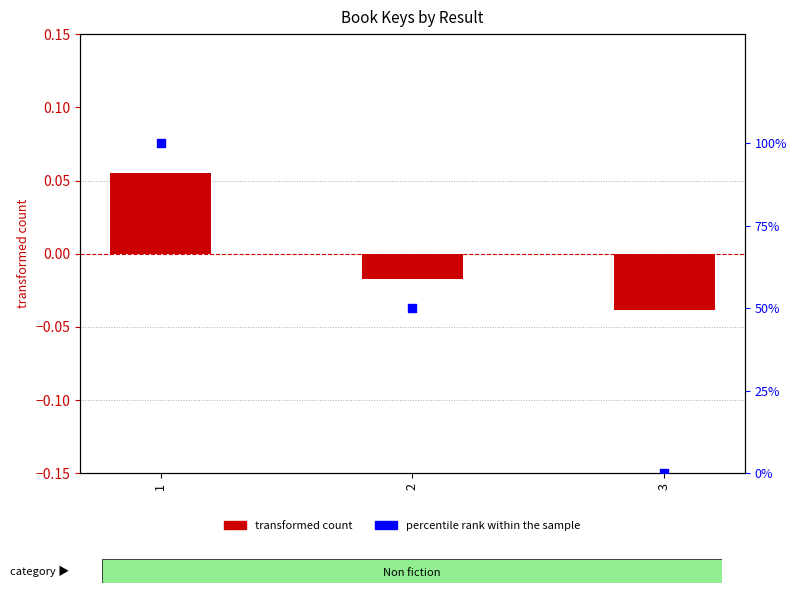

Which series has the largest Y range (max minus min)?

percentile rank within the sample